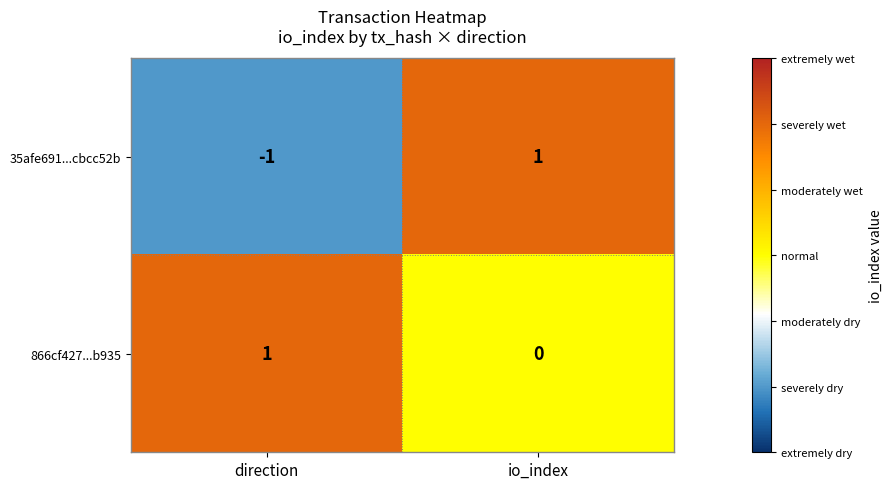

The 35afe691...cbcc52b series shows -1 at direction. True or false?

True